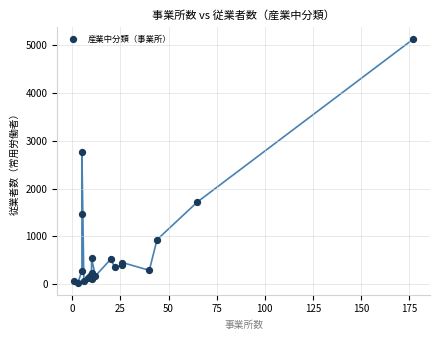

What Y value in the scatter plot is closest to 2580?

2765